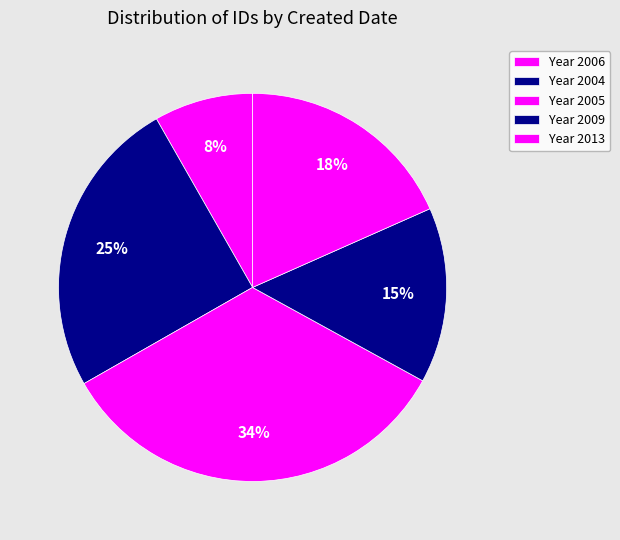

How many segments does this pie chart have?

5